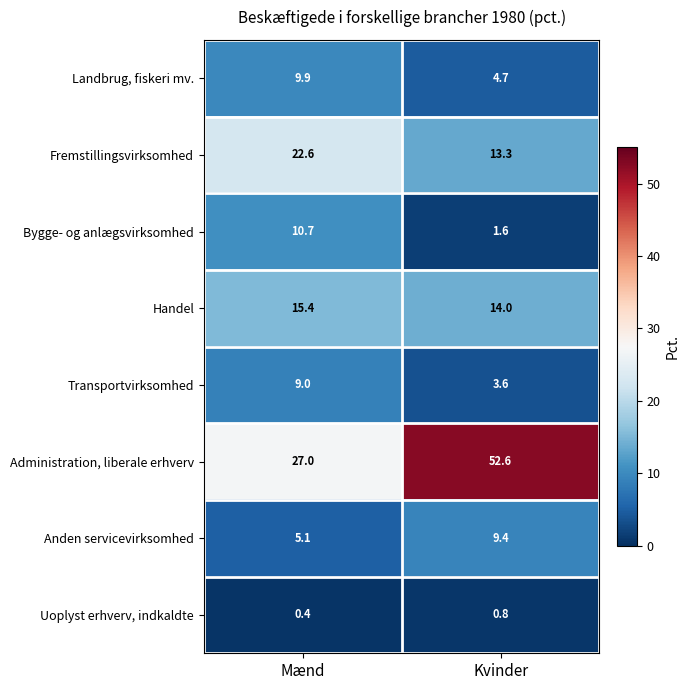

What is the average value of the Uoplyst erhverv, indkaldte series?

0.6